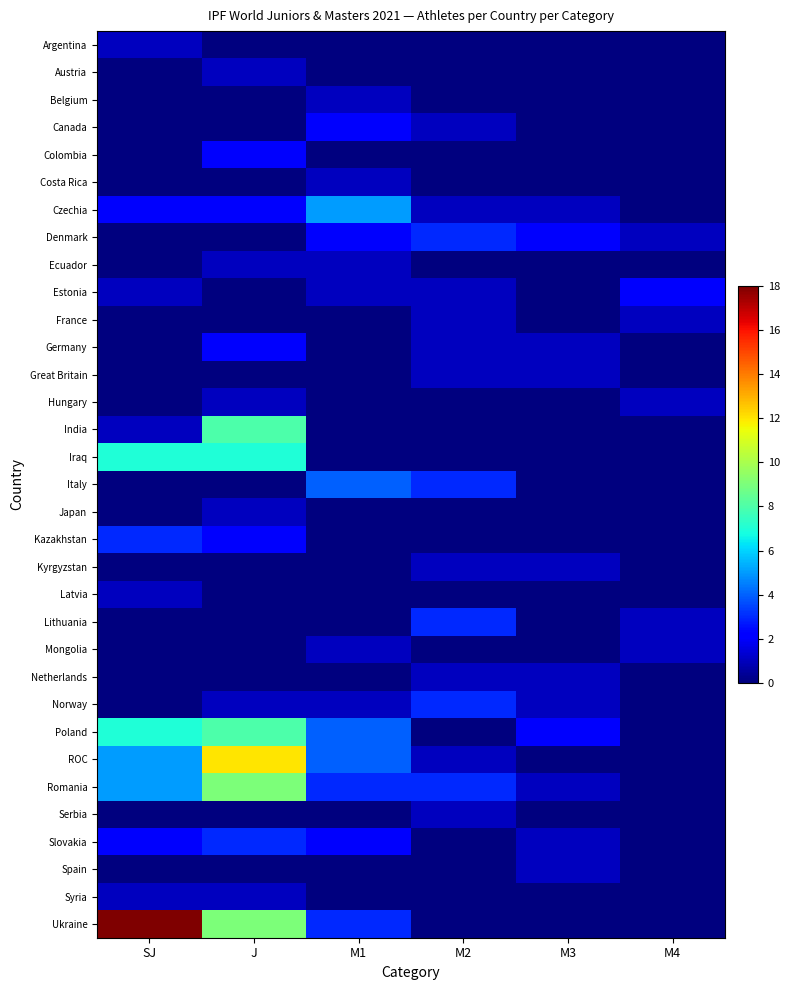

Reading right to left, what are all the values shown in this chart?

Argentina: M4=0	M3=0	M2=0	M1=0	J=0	SJ=1
Austria: M4=0	M3=0	M2=0	M1=0	J=1	SJ=0
Belgium: M4=0	M3=0	M2=0	M1=1	J=0	SJ=0
Canada: M4=0	M3=0	M2=1	M1=2	J=0	SJ=0
Colombia: M4=0	M3=0	M2=0	M1=0	J=2	SJ=0
Costa Rica: M4=0	M3=0	M2=0	M1=1	J=0	SJ=0
Czechia: M4=0	M3=1	M2=1	M1=5	J=2	SJ=2
Denmark: M4=1	M3=2	M2=3	M1=2	J=0	SJ=0
Ecuador: M4=0	M3=0	M2=0	M1=1	J=1	SJ=0
Estonia: M4=2	M3=0	M2=1	M1=1	J=0	SJ=1
France: M4=1	M3=0	M2=1	M1=0	J=0	SJ=0
Germany: M4=0	M3=1	M2=1	M1=0	J=2	SJ=0
Great Britain: M4=0	M3=1	M2=1	M1=0	J=0	SJ=0
Hungary: M4=1	M3=0	M2=0	M1=0	J=1	SJ=0
India: M4=0	M3=0	M2=0	M1=0	J=8	SJ=1
Iraq: M4=0	M3=0	M2=0	M1=0	J=7	SJ=7
Italy: M4=0	M3=0	M2=3	M1=4	J=0	SJ=0
Japan: M4=0	M3=0	M2=0	M1=0	J=1	SJ=0
Kazakhstan: M4=0	M3=0	M2=0	M1=0	J=2	SJ=3
Kyrgyzstan: M4=0	M3=1	M2=1	M1=0	J=0	SJ=0
Latvia: M4=0	M3=0	M2=0	M1=0	J=0	SJ=1
Lithuania: M4=1	M3=0	M2=3	M1=0	J=0	SJ=0
Mongolia: M4=1	M3=0	M2=0	M1=1	J=0	SJ=0
Netherlands: M4=0	M3=1	M2=1	M1=0	J=0	SJ=0
Norway: M4=0	M3=1	M2=3	M1=1	J=1	SJ=0
Poland: M4=0	M3=2	M2=0	M1=4	J=8	SJ=7
ROC: M4=0	M3=0	M2=1	M1=4	J=12	SJ=5
Romania: M4=0	M3=1	M2=3	M1=3	J=9	SJ=5
Serbia: M4=0	M3=0	M2=1	M1=0	J=0	SJ=0
Slovakia: M4=0	M3=1	M2=0	M1=2	J=3	SJ=2
Spain: M4=0	M3=1	M2=0	M1=0	J=0	SJ=0
Syria: M4=0	M3=0	M2=0	M1=0	J=1	SJ=1
Ukraine: M4=0	M3=0	M2=0	M1=3	J=9	SJ=18